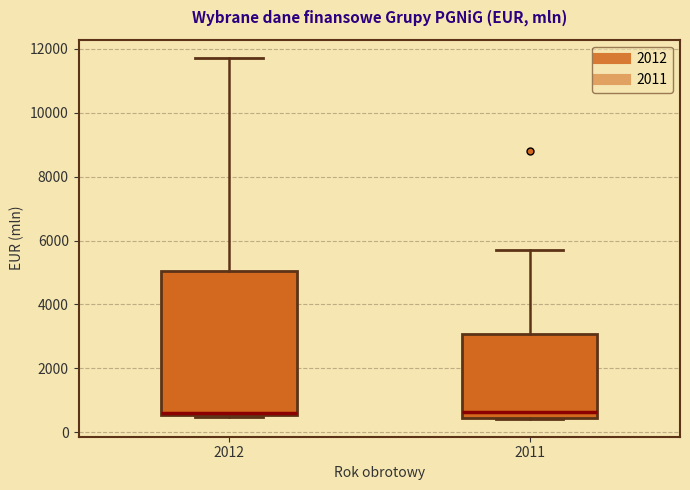

Where is the upper edge of the box at x = 2011 on the y-axis? The values are not printed on the chart, so give them approximately, as read against the axis.

3000